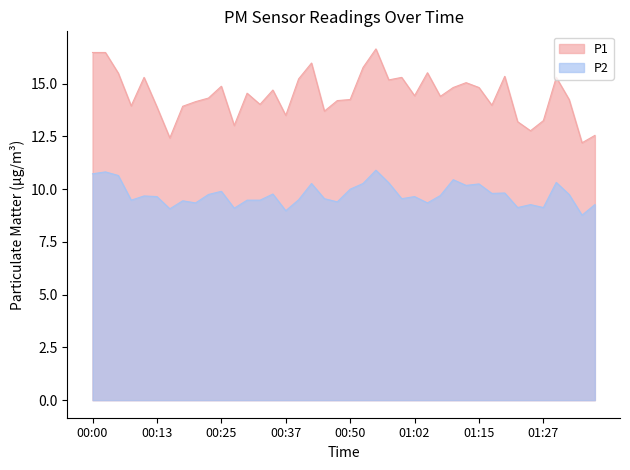

Reading left to right, extract all data points from this chart.

P1: 00:00=16.5	00:03=16.5	00:05=15.5	00:08=13.9	00:10=15.3	00:13=13.9	00:15=12.4	00:18=13.9	00:20=14.2	00:23=14.3	00:25=14.9	00:28=13.0	00:30=14.6	00:33=14.0	00:35=14.7	00:37=13.5	00:40=15.2	00:42=16.0	00:45=13.7	00:47=14.2	00:50=14.2	00:52=15.8	00:55=16.6	00:57=15.2	01:00=15.3	01:02=14.4	01:05=15.5	01:07=14.4	01:10=14.8	01:12=15.1	01:15=14.8	01:17=14.0	01:20=15.3	01:22=13.2	01:25=12.8	01:27=13.2	01:29=15.3	01:32=14.2	01:34=12.2	01:37=12.6
P2: 00:00=10.7	00:03=10.8	00:05=10.7	00:08=9.5	00:10=9.7	00:13=9.7	00:15=9.1	00:18=9.4	00:20=9.3	00:23=9.8	00:25=9.9	00:28=9.1	00:30=9.5	00:33=9.5	00:35=9.8	00:37=9.0	00:40=9.5	00:42=10.3	00:45=9.6	00:47=9.4	00:50=10.0	00:52=10.3	00:55=10.9	00:57=10.3	01:00=9.6	01:02=9.7	01:05=9.3	01:07=9.7	01:10=10.4	01:12=10.2	01:15=10.2	01:17=9.8	01:20=9.8	01:22=9.1	01:25=9.3	01:27=9.1	01:29=10.3	01:32=9.8	01:34=8.8	01:37=9.3